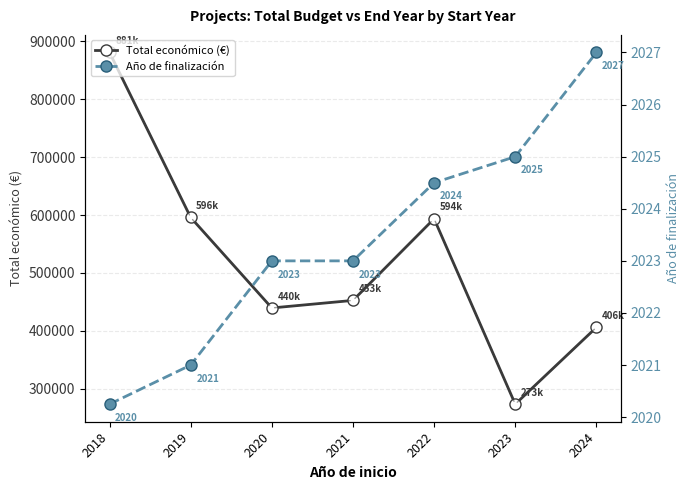

True or false: Total económico (€) and Año de finalización cross at least once.

False